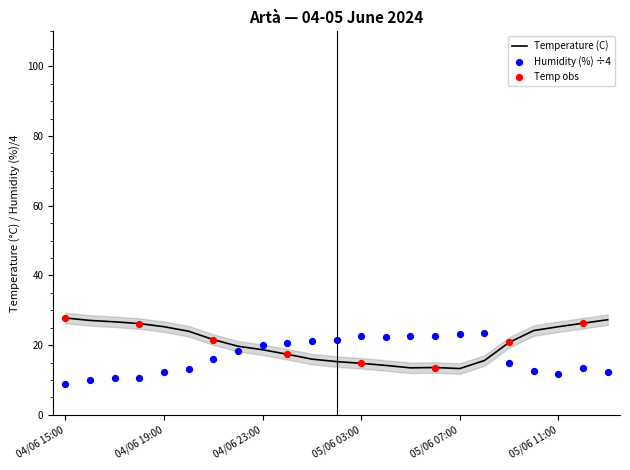

Which series contains the highest Y value?

Temperature (C)